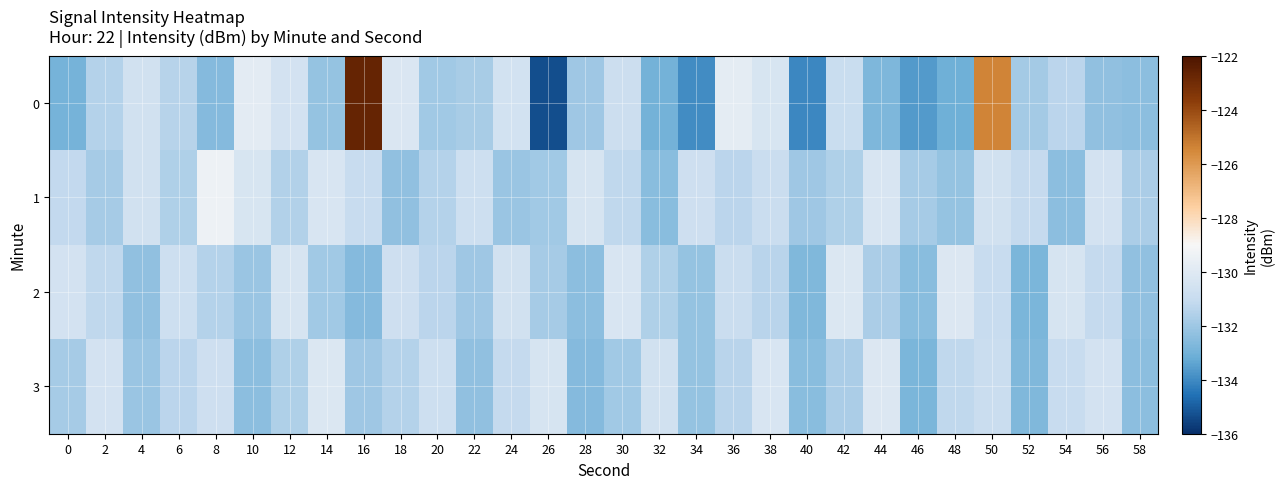

Count the number of data series in this chart.

4